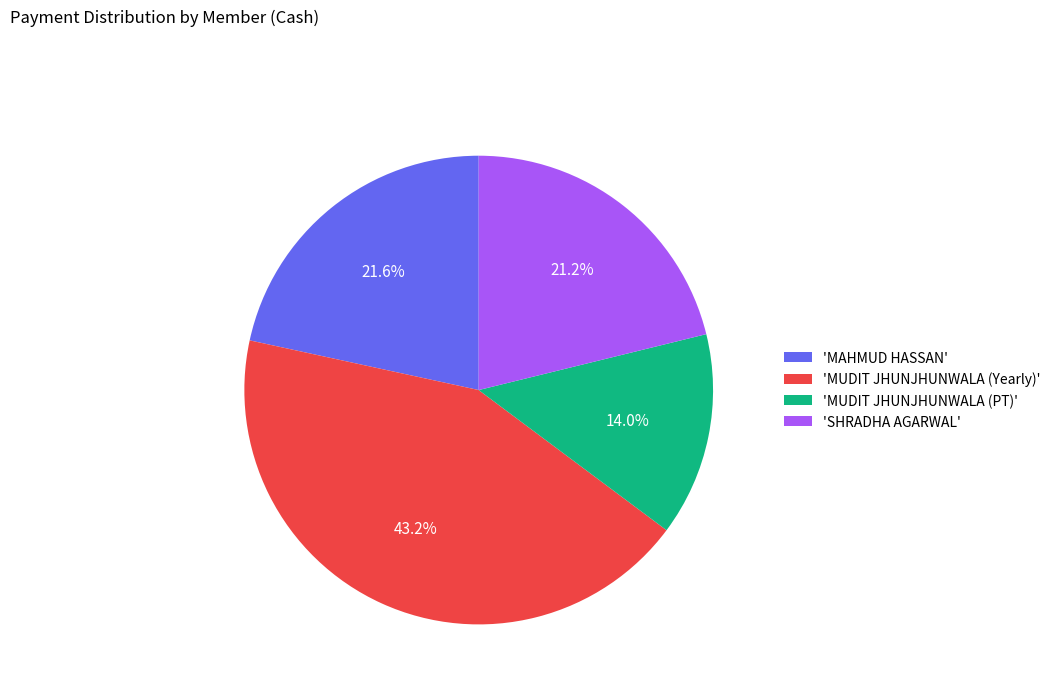

Approximately how many times larger is the value at 'MUDIT JHUNJHUNWALA (PT)' compared to 'MUDIT JHUNJHUNWALA (Yearly)'?

0.3